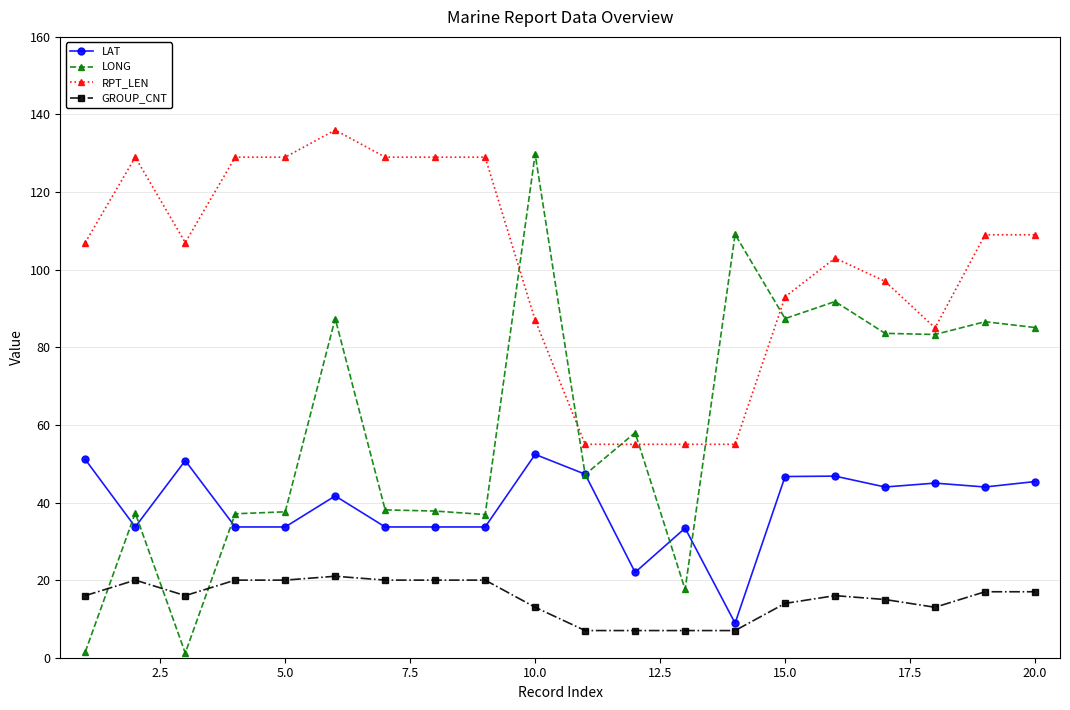

What is the difference between the maximum and minimum values in the GROUP_CNT series?

14.0